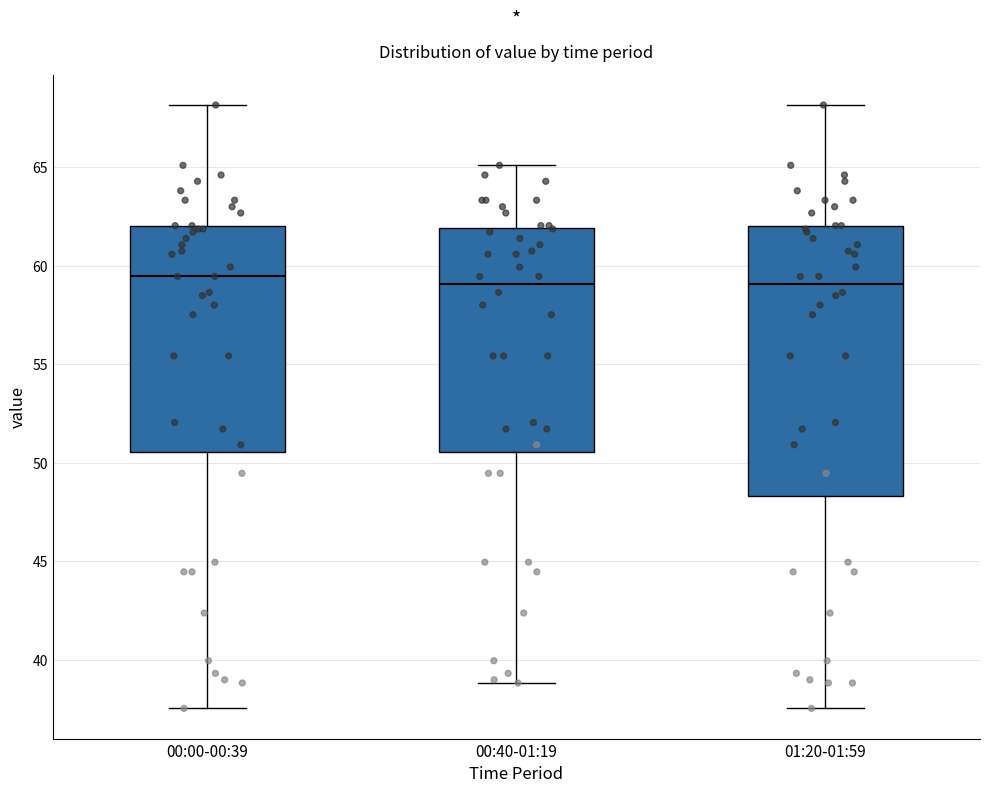

Comparing the boxes themselves (not the whiskers), which one is the tallest?

01:20-01:59